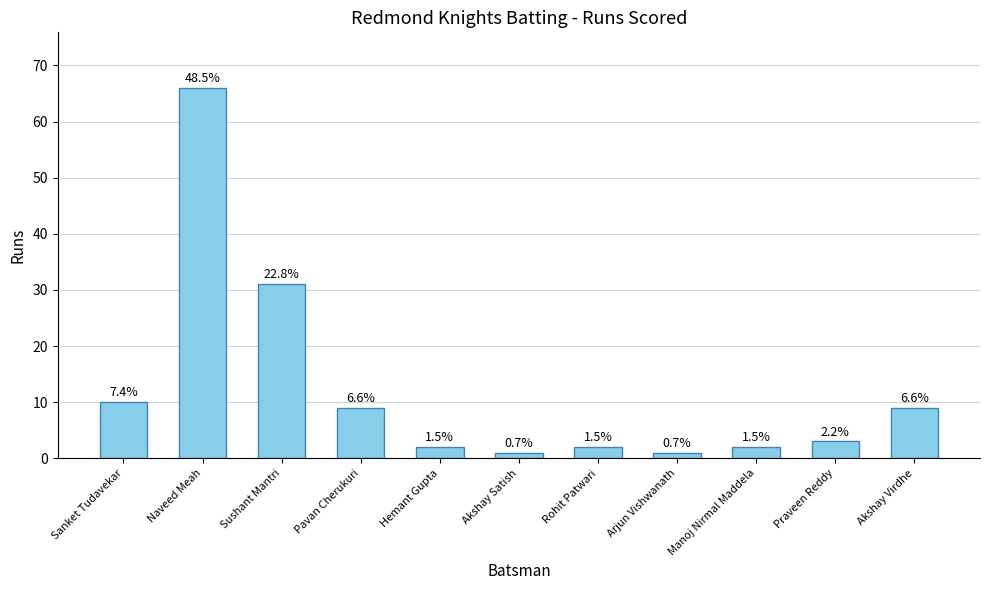

Reading left to right, list all the values displayed in this chart.

Sanket Tudavekar=10	Naveed Meah=66	Sushant Mantri=31	Pavan Cherukuri=9	Hemant Gupta=2	Akshay Satish=1	Rohit Patwari=2	Arjun Vishwanath=1	Manoj Nirmal Maddela=2	Praveen Reddy=3	Akshay Virdhe=9